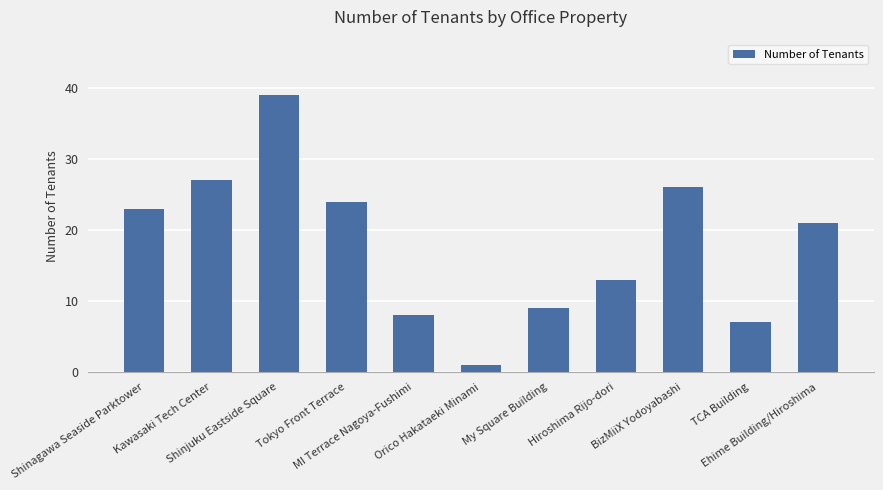

The value at MI Terrace Nagoya-Fushimi is 13. True or false?

False